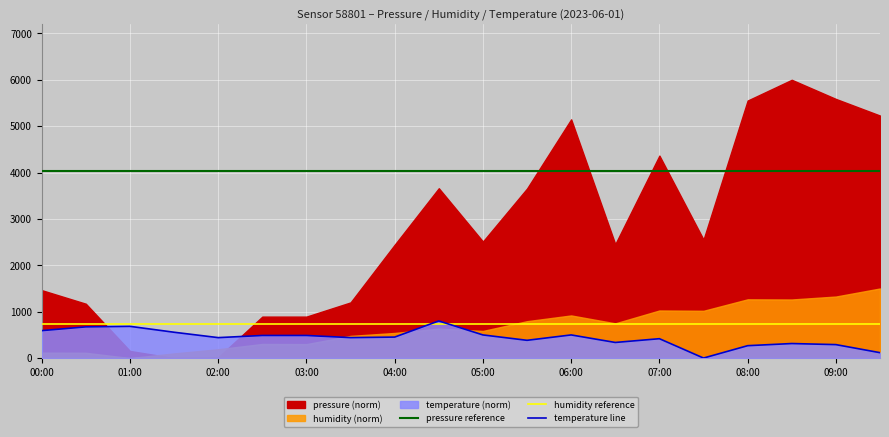

What is the highest value of the temperature line series?

800.0